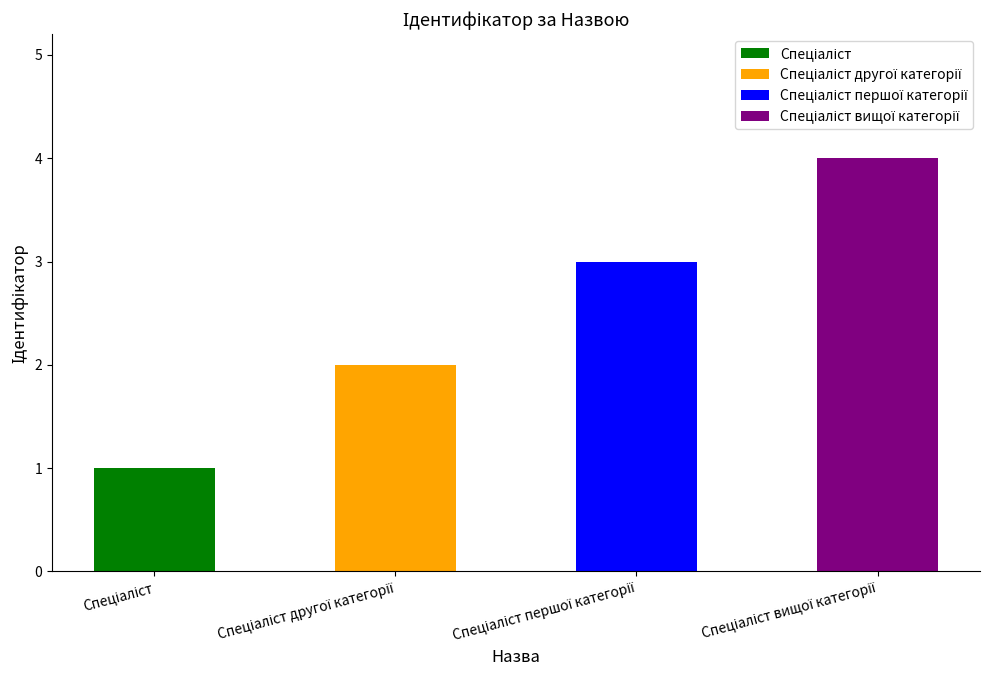

What is the difference between the maximum and minimum values?

3